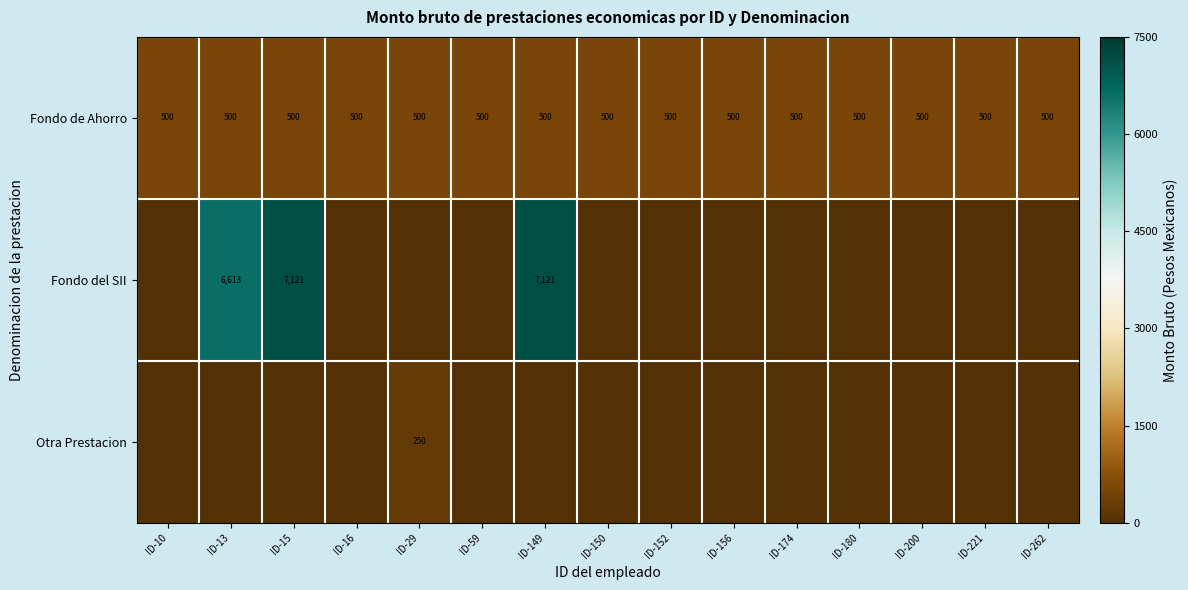

Is the value of Fondo del SII at ID-149 greater than the value of Fondo de Ahorro at ID-262?

Yes